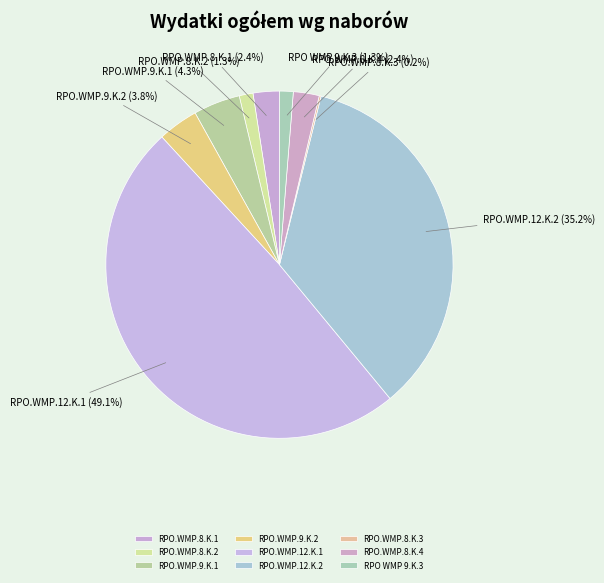

Which category has the biggest portion of the pie?

RPO.WMP.12.K.1